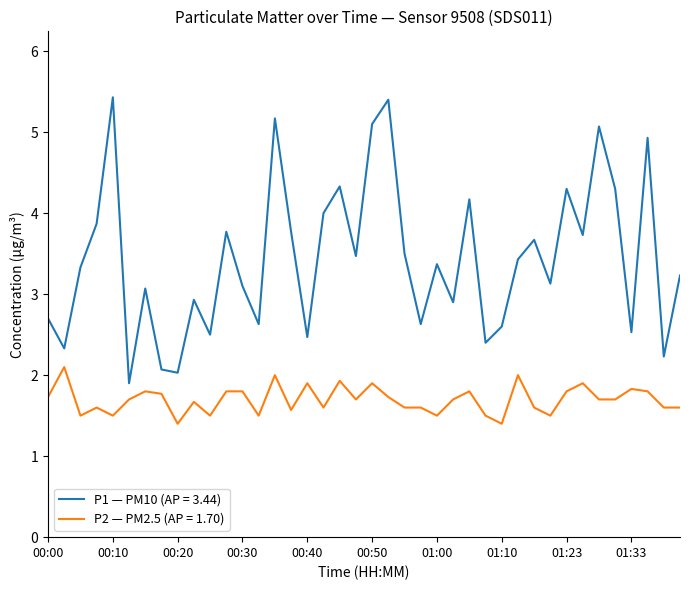

What is the difference between the maximum and minimum values in the P1 — PM10 (AP = 3.44) series?

3.5